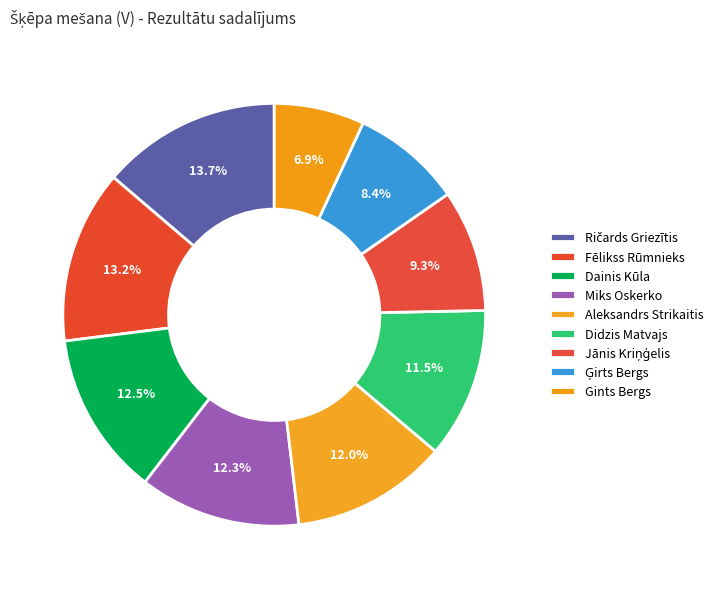

How many slices are in this pie chart?

9